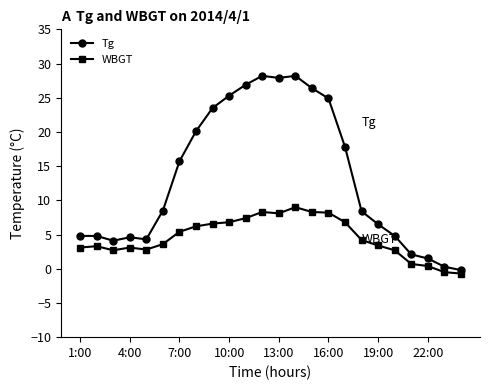

True or false: Tg has more than 0 points higher than both neighbors.

True